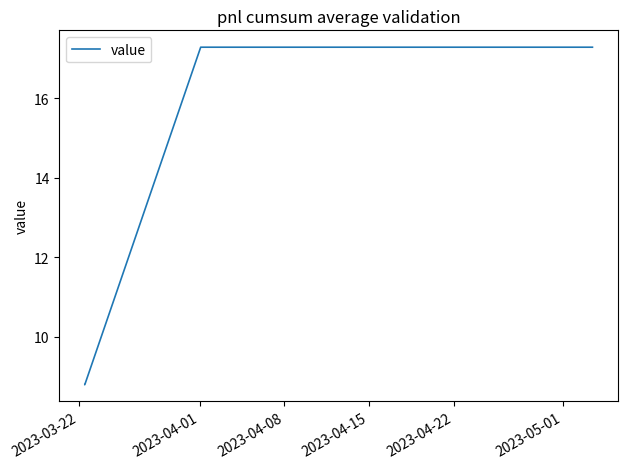

What is the difference between the second highest and second lowest values?

8.5